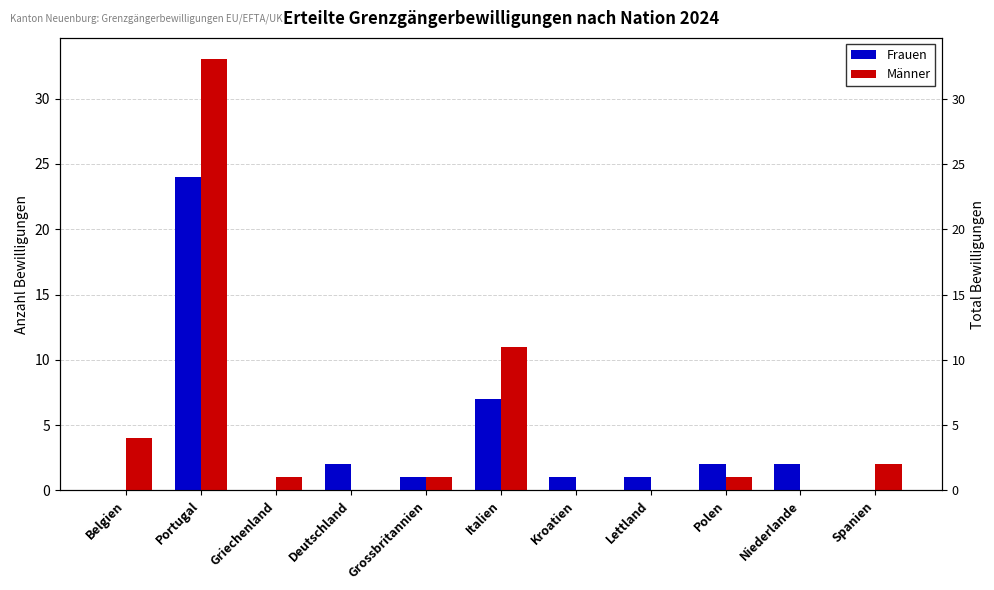

Reading right to left, list all the values displayed in this chart.

Frauen: 0	2	2	1	1	7	1	2	0	24	0
Männer: 2	0	1	0	0	11	1	0	1	33	4